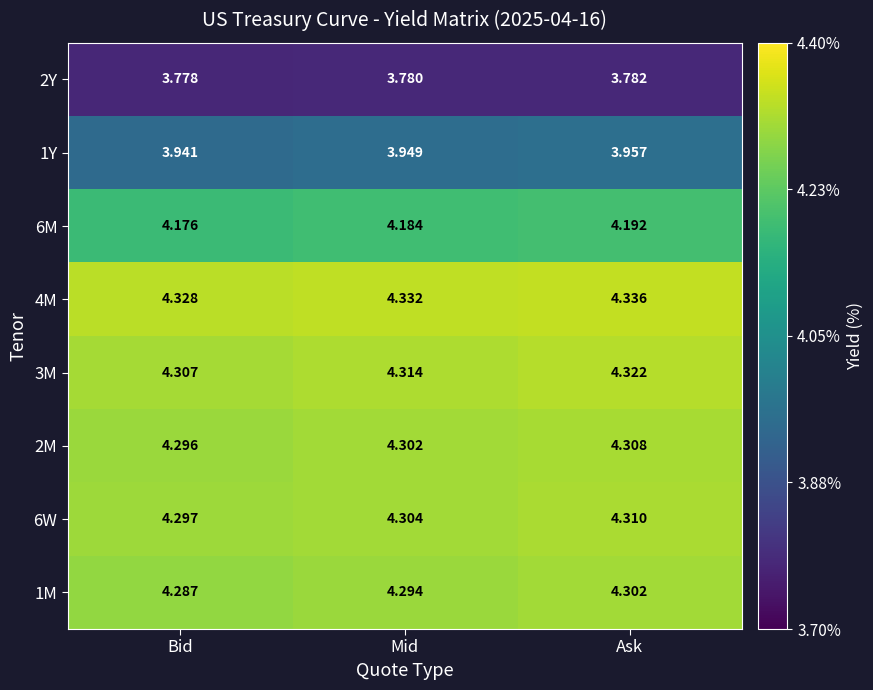

At which category does the chart reach its peak across all series?

Ask